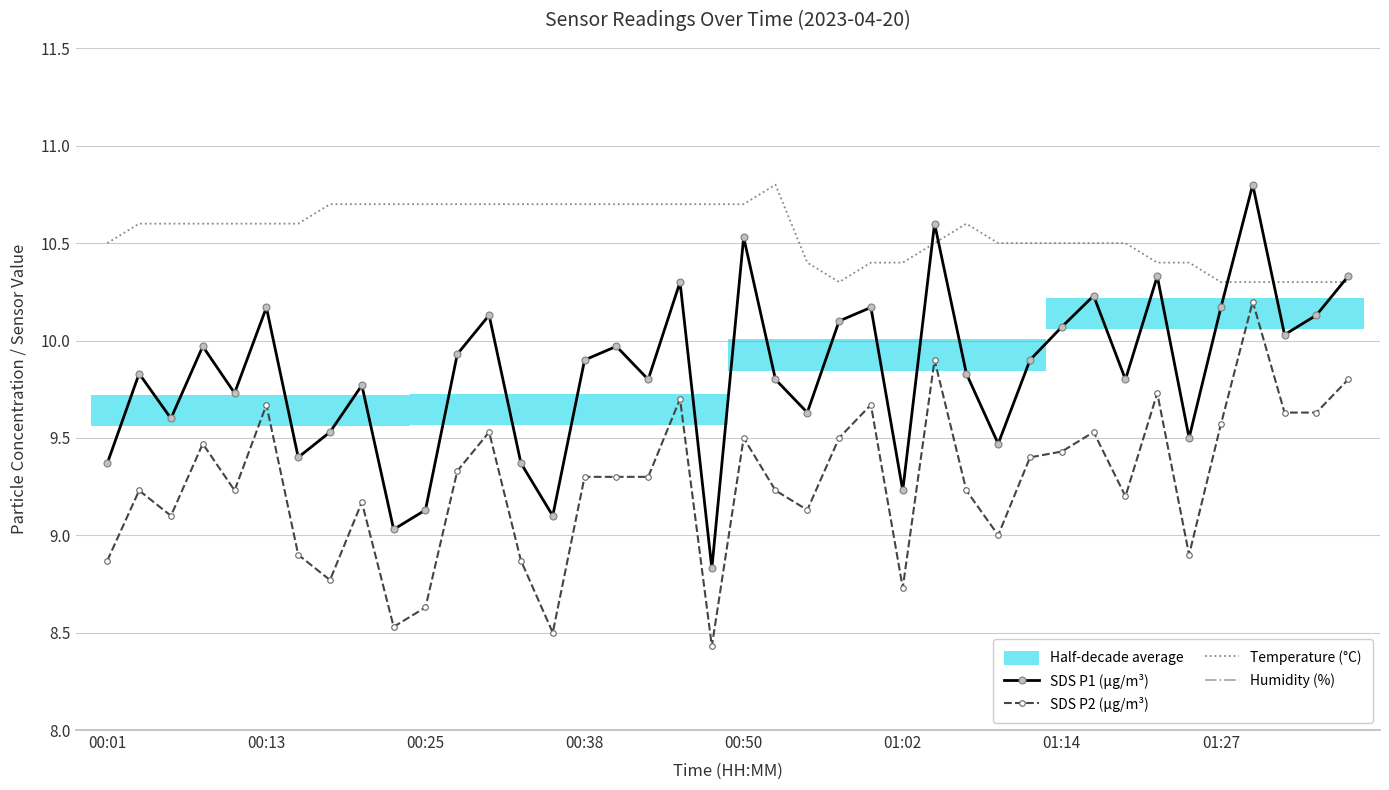

What is the difference between the highest and lowest values at 31?

8.5